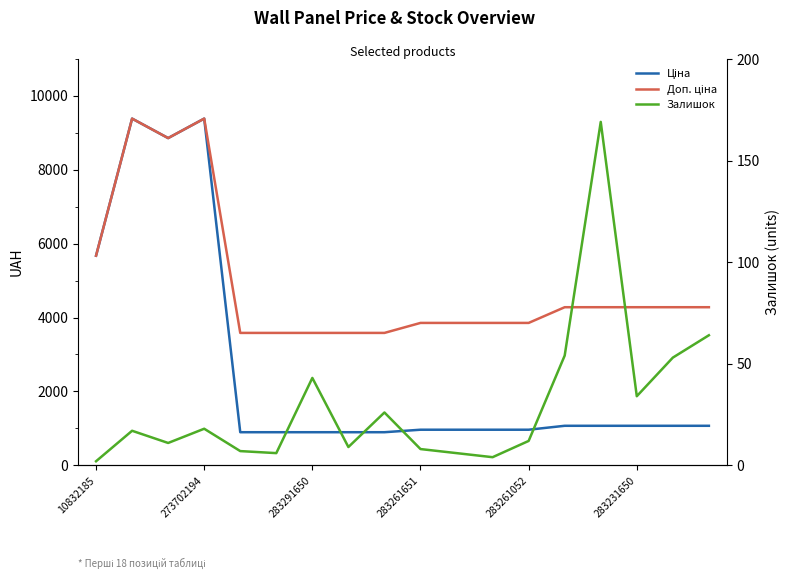

At how many categories does at least one series exceed 367?

18